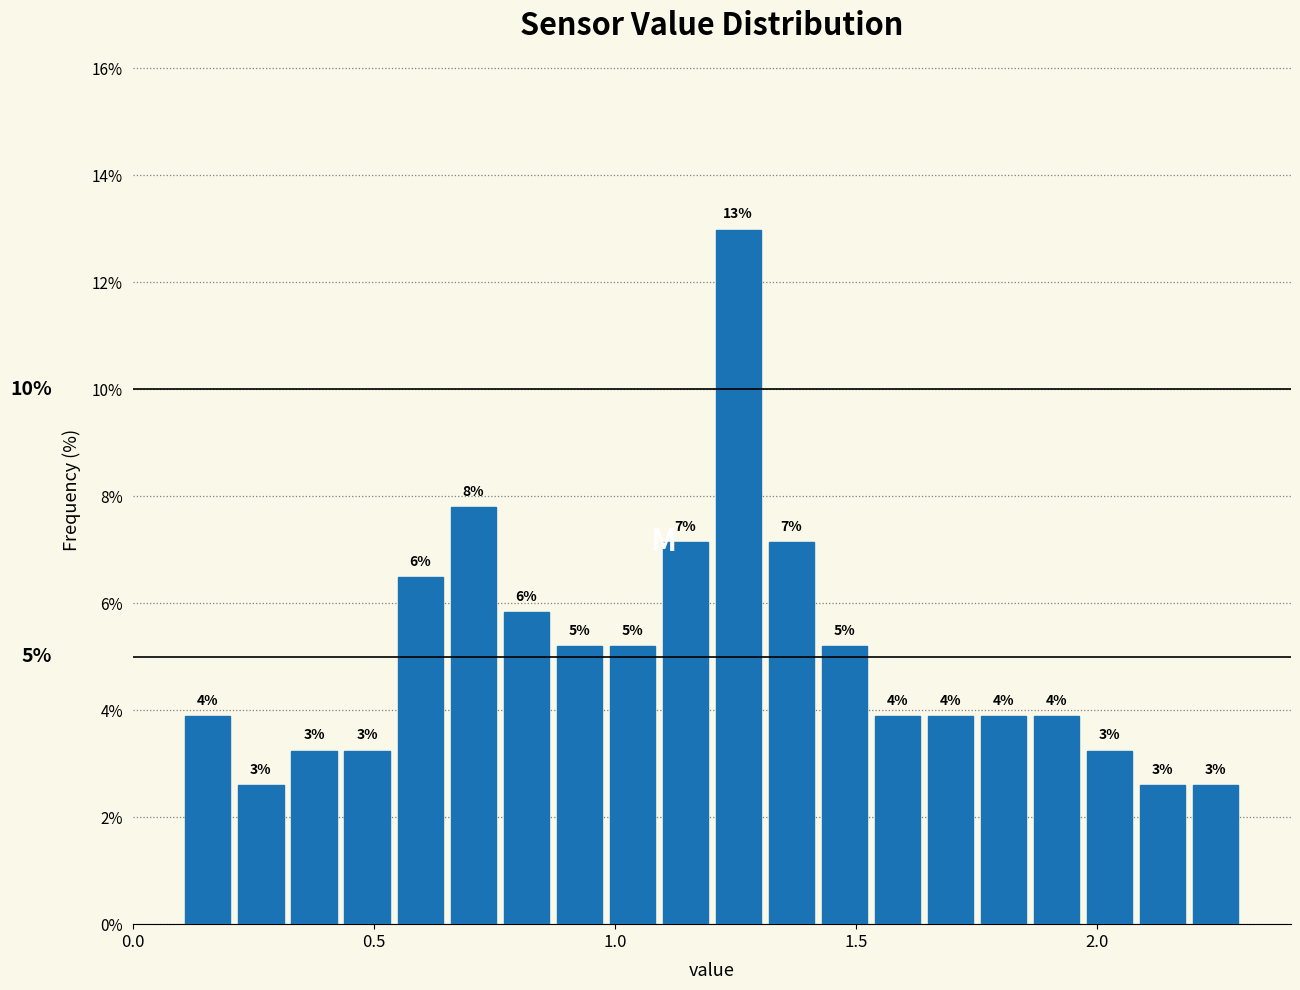

Read against the x-axis, roughly where is the centre of the tallest bar?

1.25